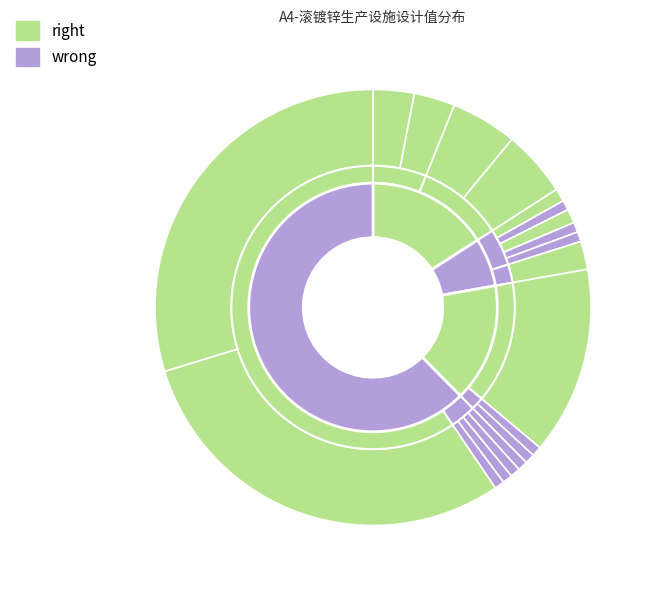

Is it true that MF0454 is 11% of the pie?

False